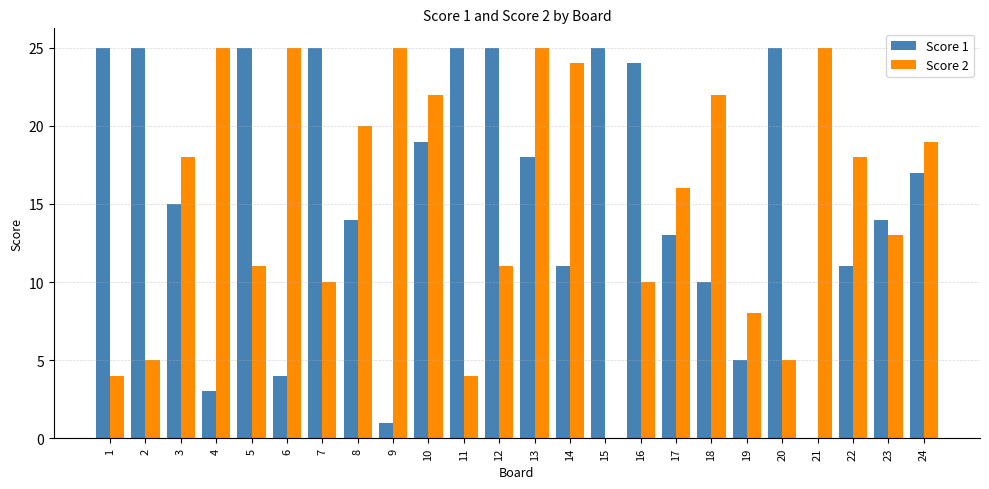

At which category is the sum across all series the highest?

13